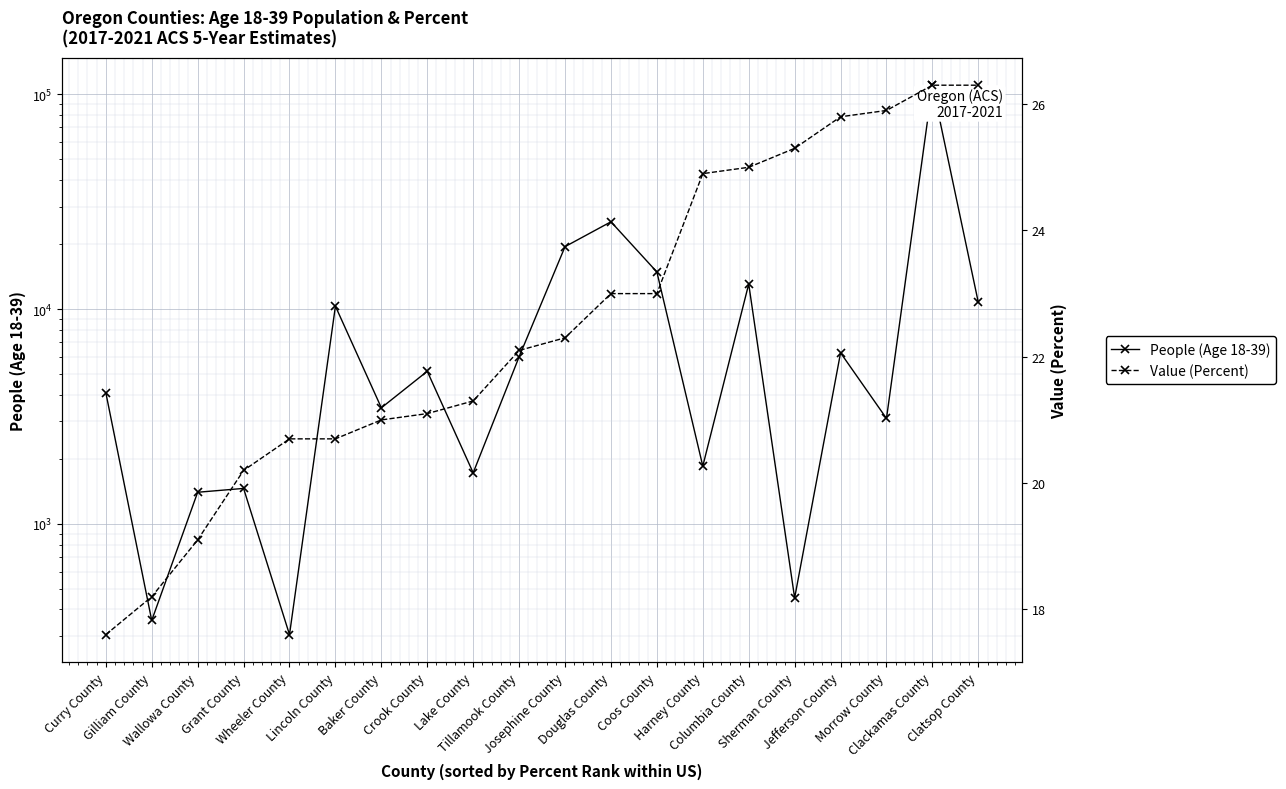

Which series has the widest spread of values?

People (Age 18-39)